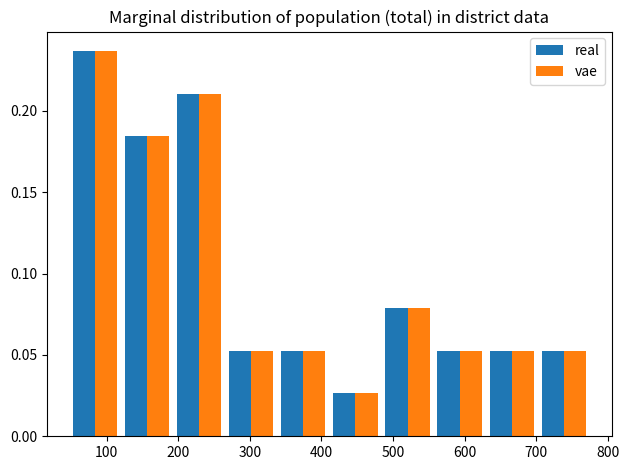

What is the height of the vae bar covering 410 to 480 on the x-axis? Neither the bar edges nor the heights are printed on the chart, so give them approximately, as read against the axes.

0.025